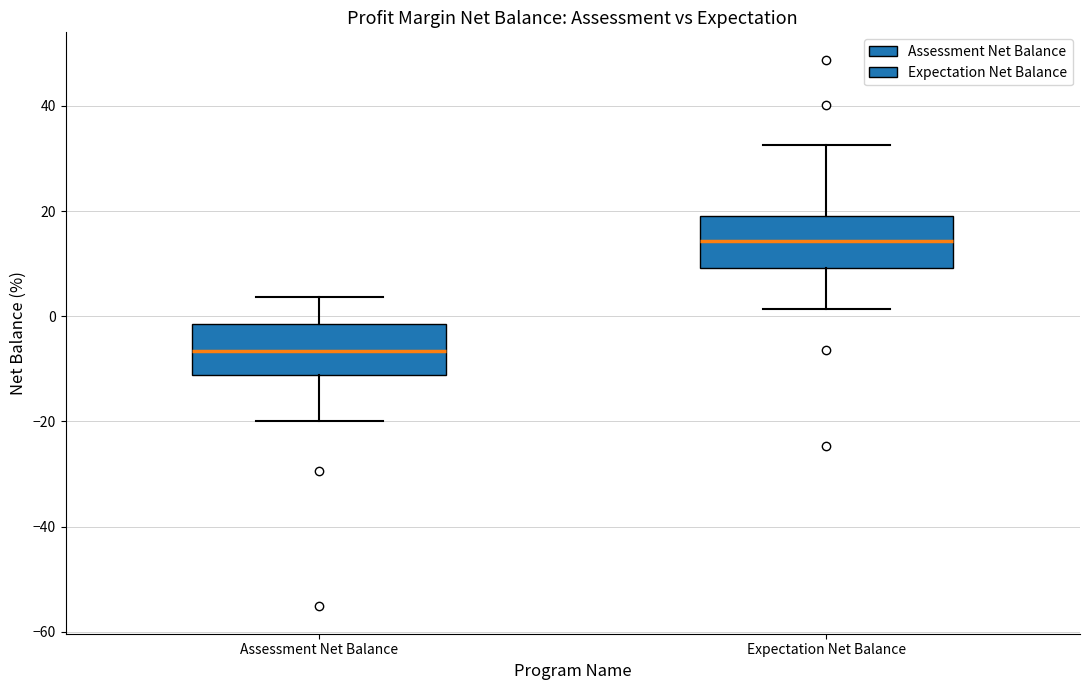

Reading left to right, transcribe this box plot: for each box, give where its median line is, the range the box spans, and where its two whiskers end, as read against the y-axis. The values are not printed on the chart, so give them approximately, as read against the axis.

Assessment Net Balance: median -6, box -12 to -2, whiskers -20 to 4
Expectation Net Balance: median 14, box 10 to 20, whiskers 2 to 32